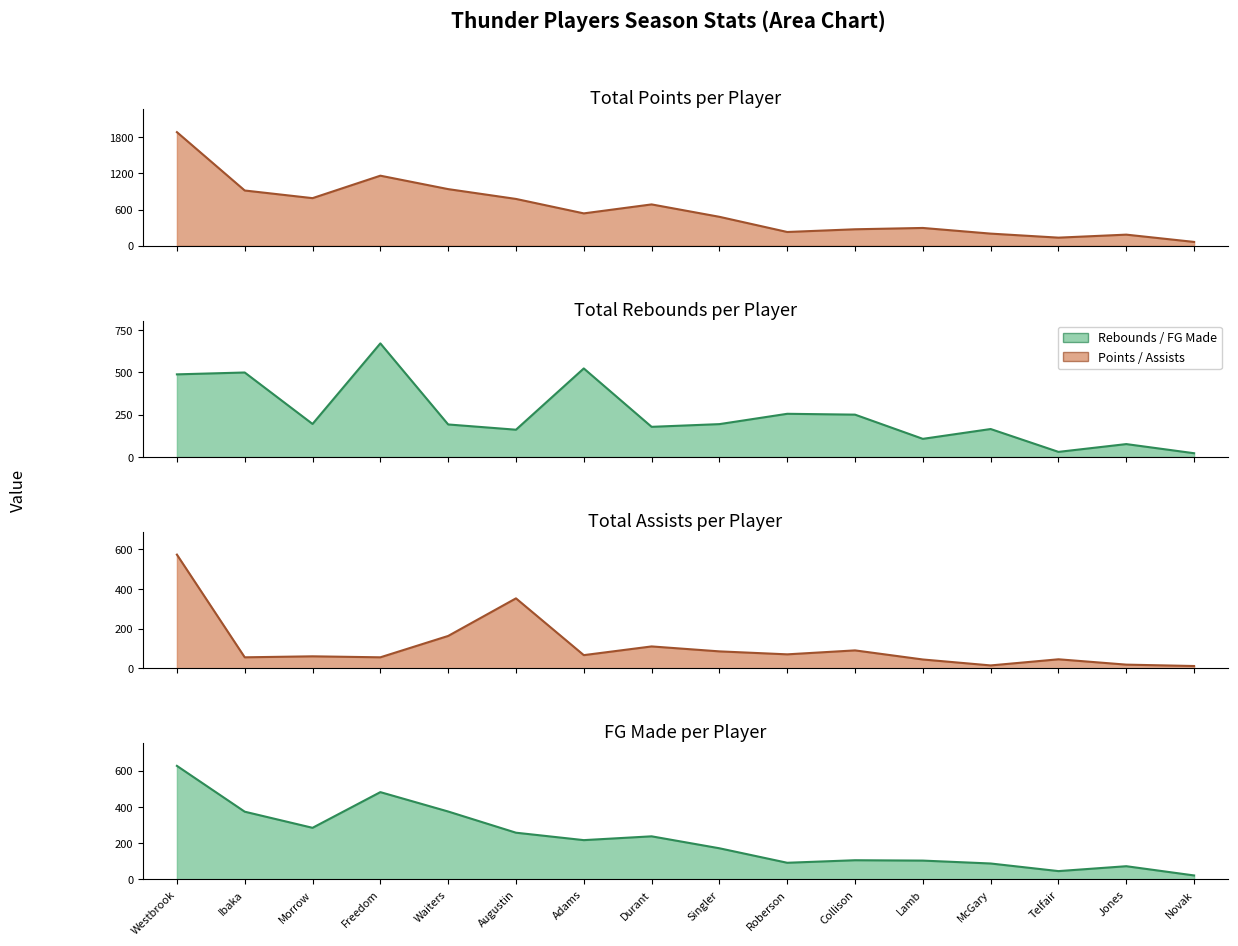

Where does the tAst series first go above 66?

Westbrook